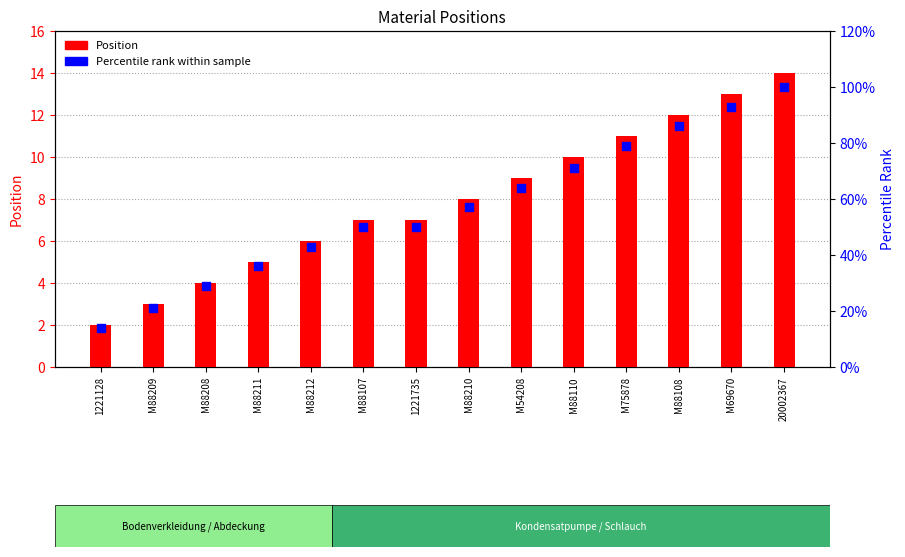

What are all the series names shown in the legend?

Position, Percentile rank within sample